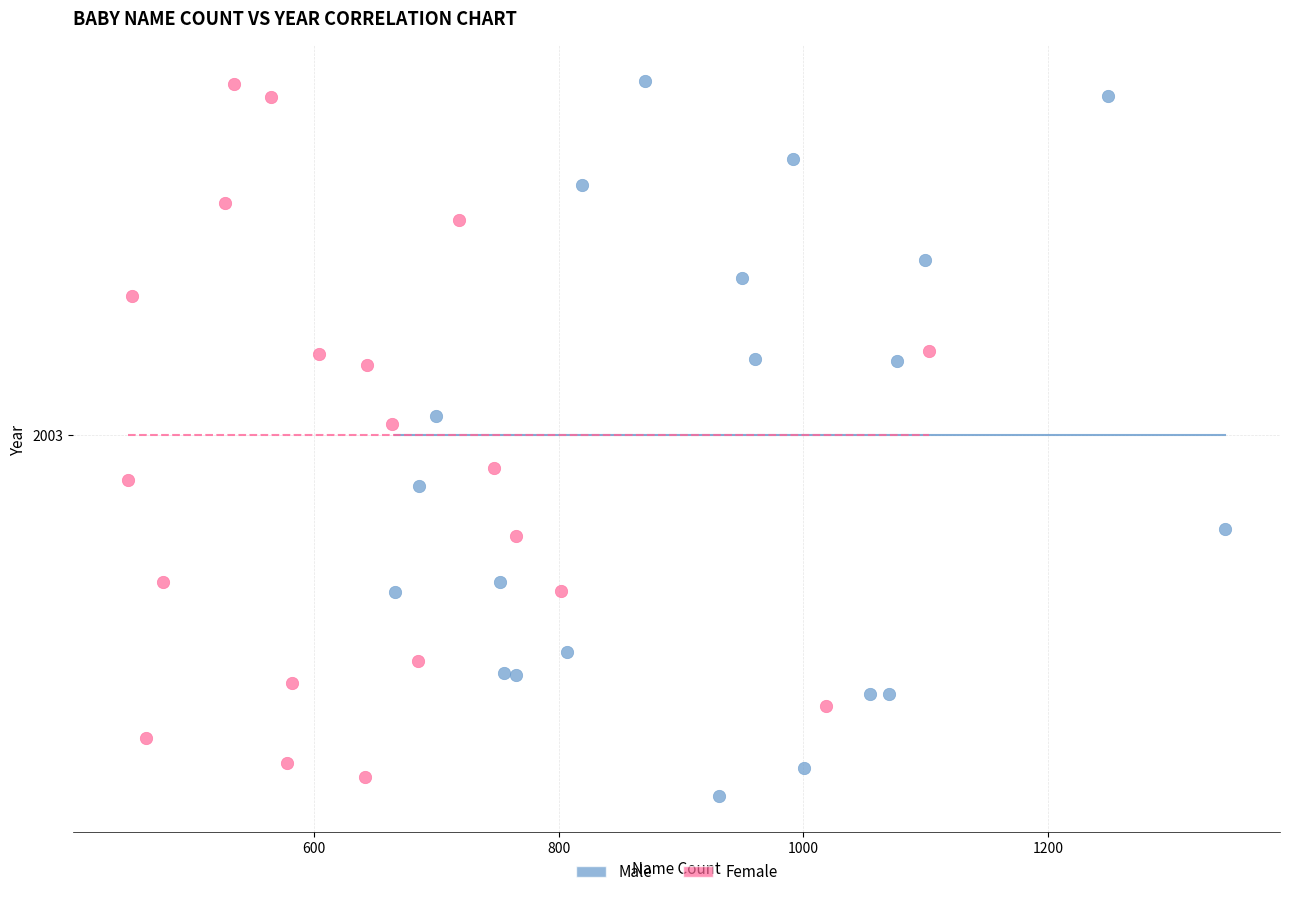

What are all the series names shown in the legend?

Male, Female